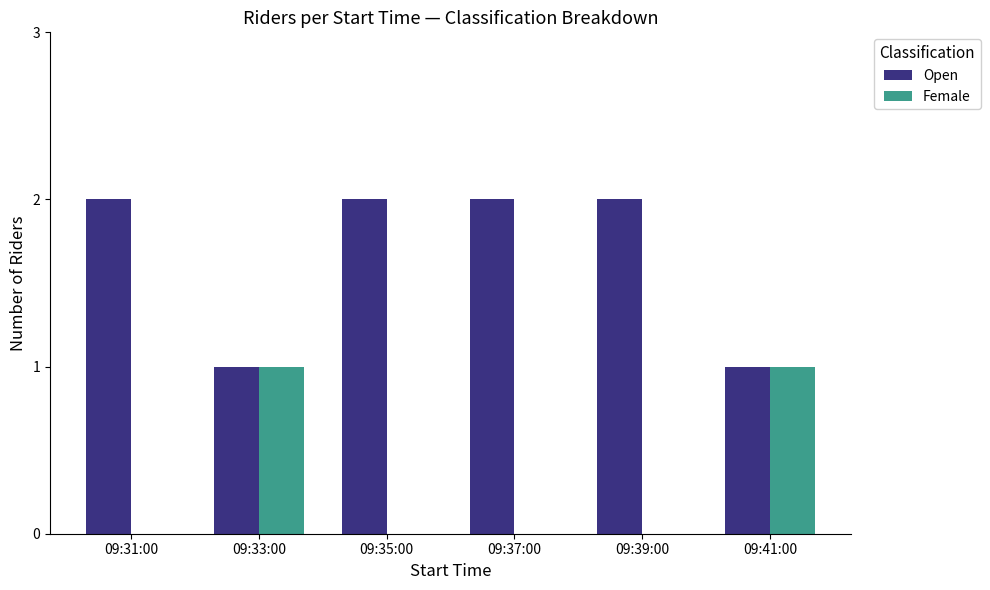

What is the sum of all Open values?

10